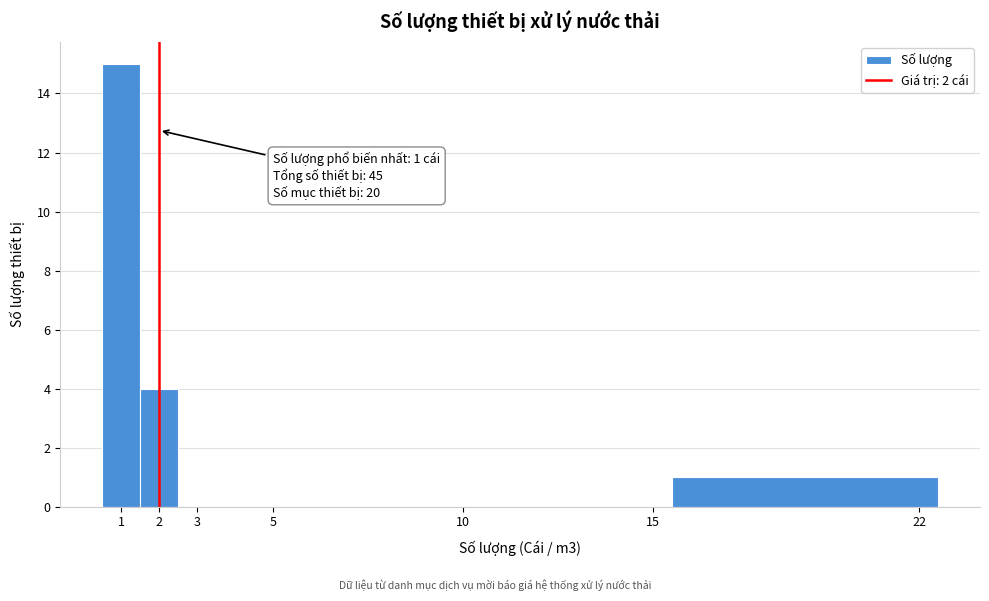

Over which range of the x-axis is the bar tallest?

0.5 to 1.5